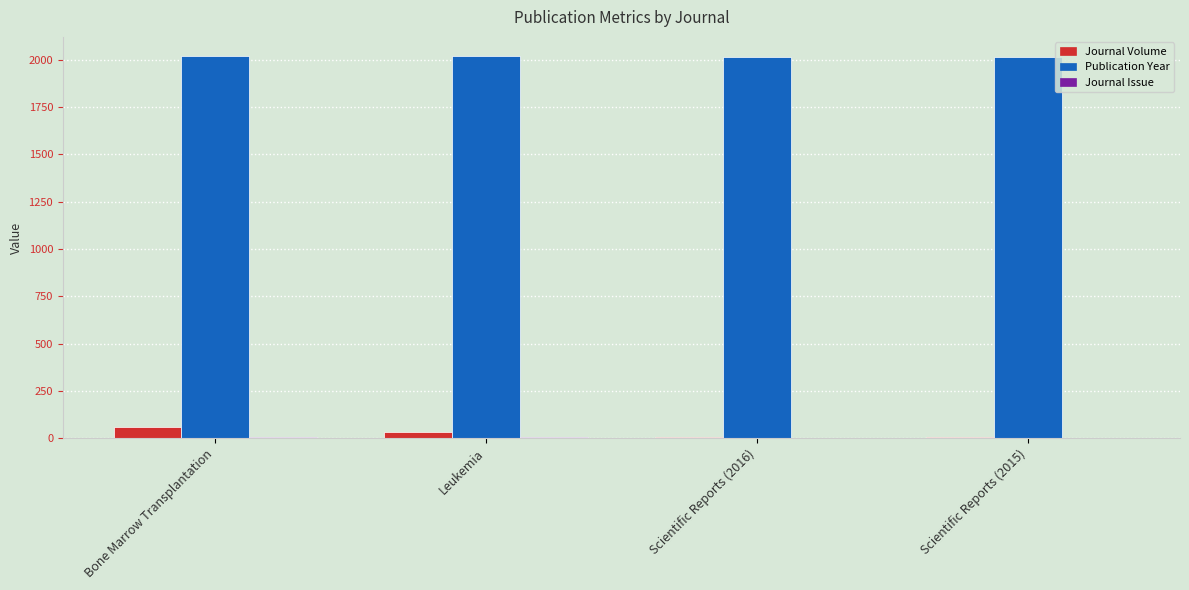

Is it true that Publication Year equals 3491 at Scientific Reports (2015)?

False